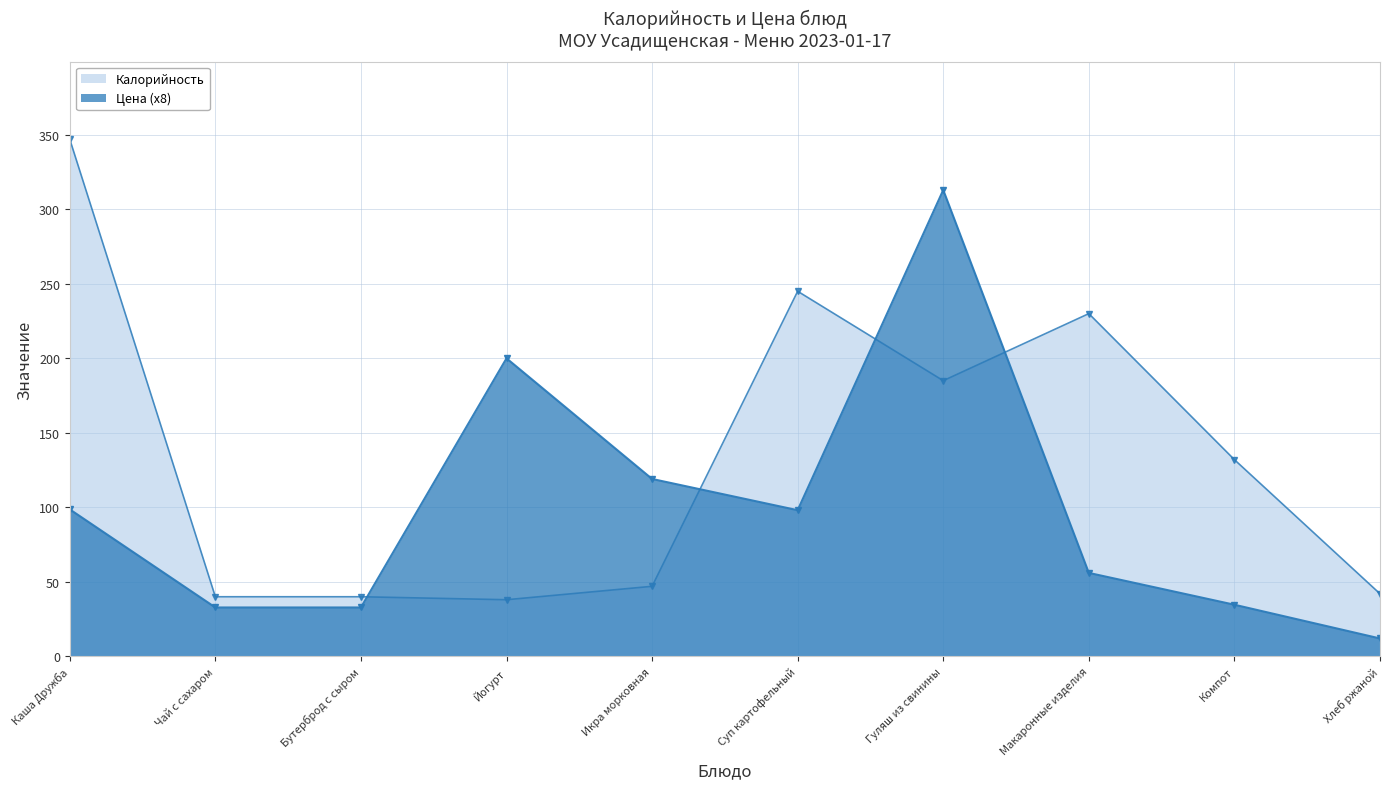

At which category does the chart reach its peak across all series?

Каша Дружба